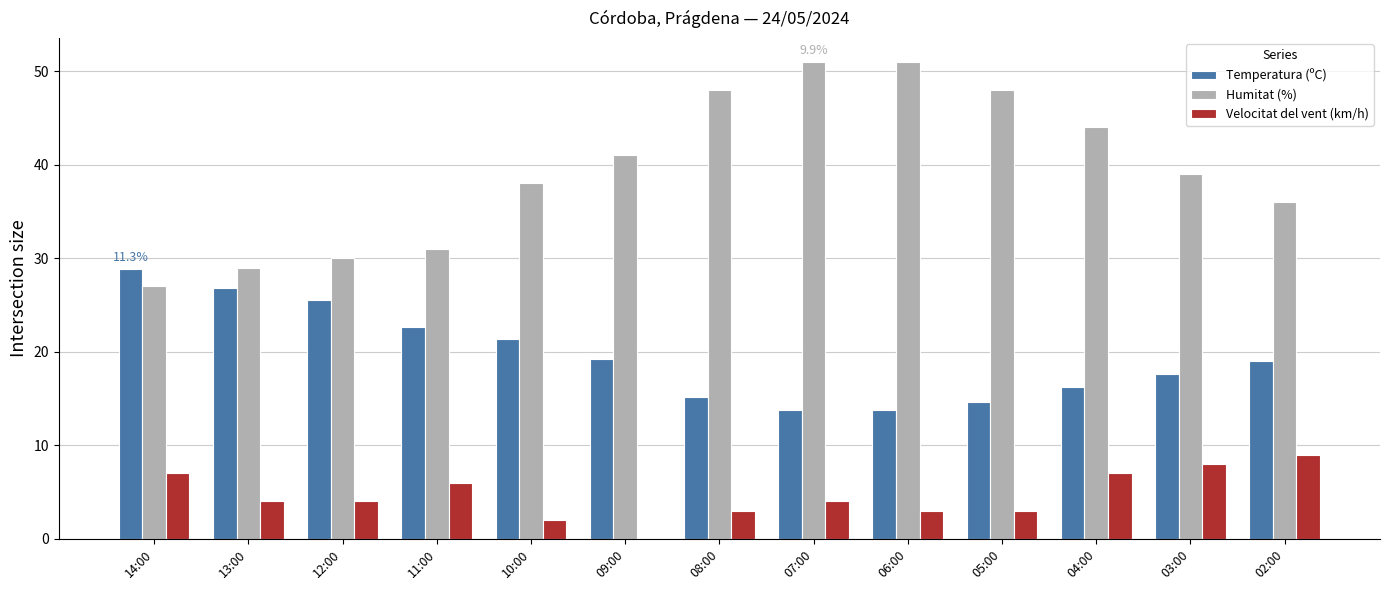

Between 11:00 and 05:00, which series saw the biggest shift?

Humitat (%)